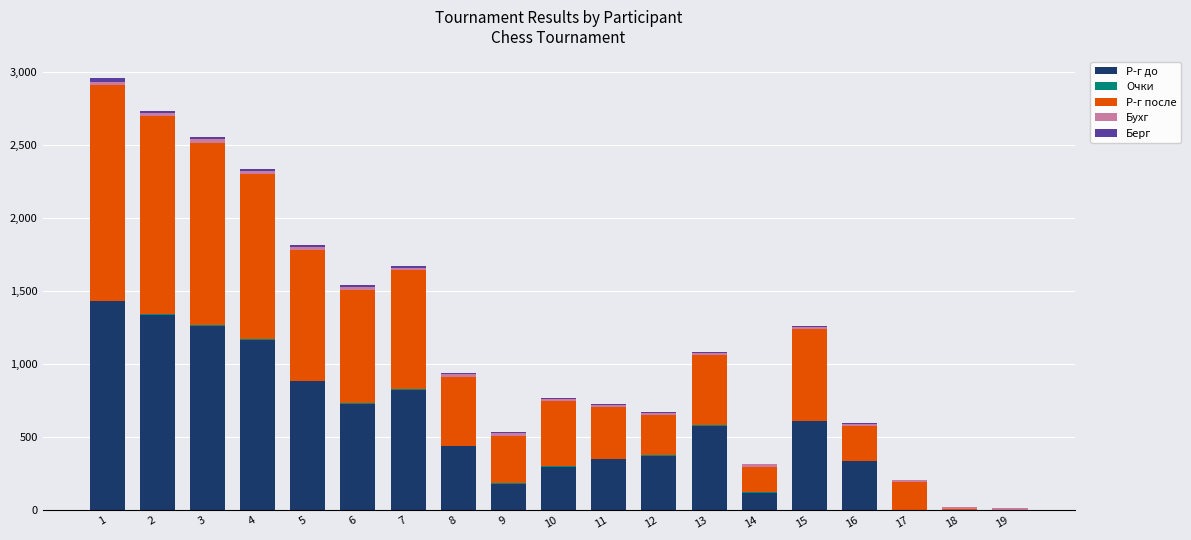

What is the average value of the Р-г до series?

575